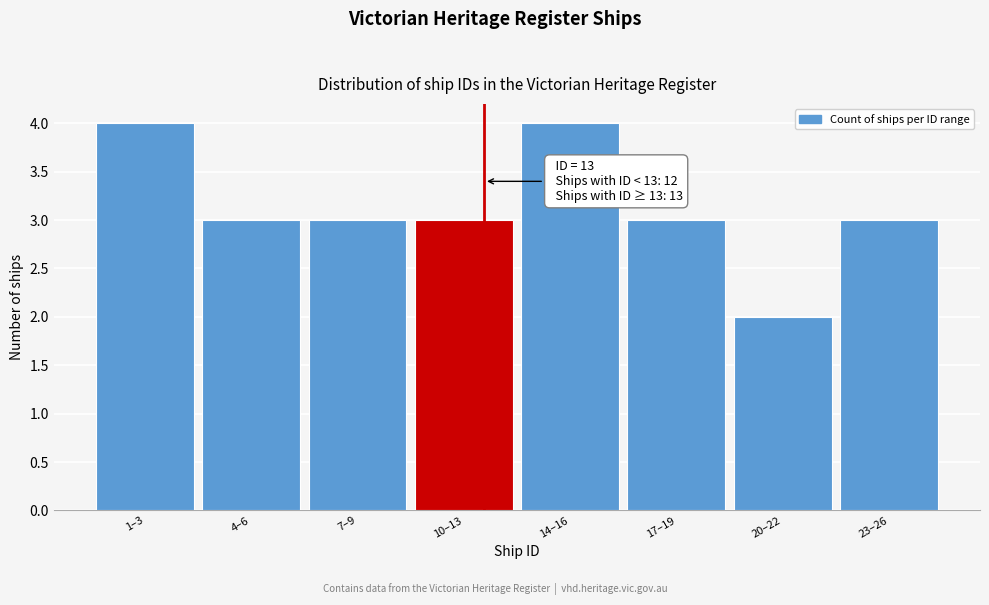

Reading right to left, list all the values displayed in this chart.

23–26=3	20–22=2	17–19=3	14–16=4	10–13=3	7–9=3	4–6=3	1–3=4